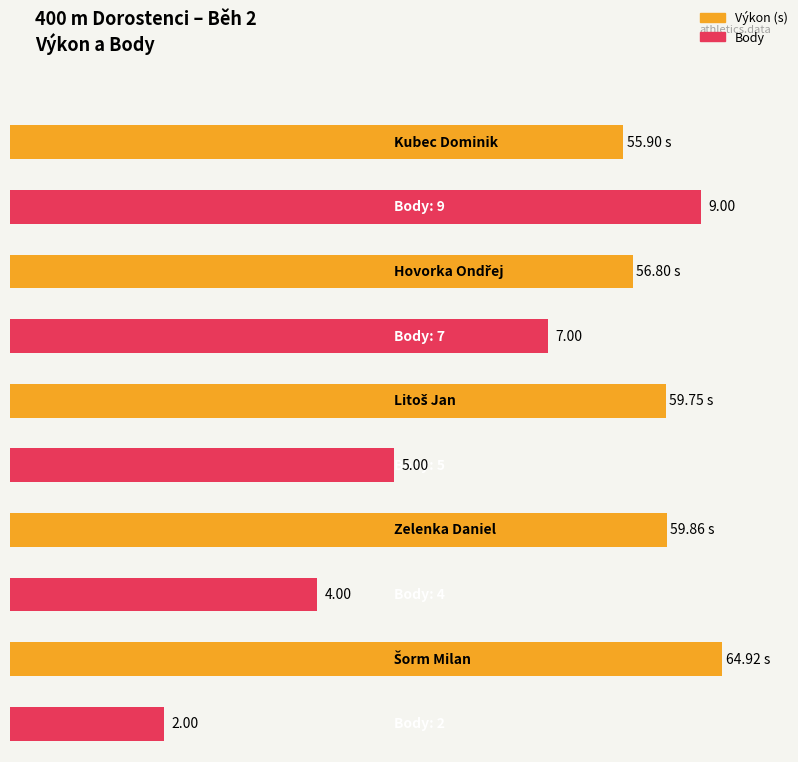

At which label is Body closest to 5?

Litoš Jan